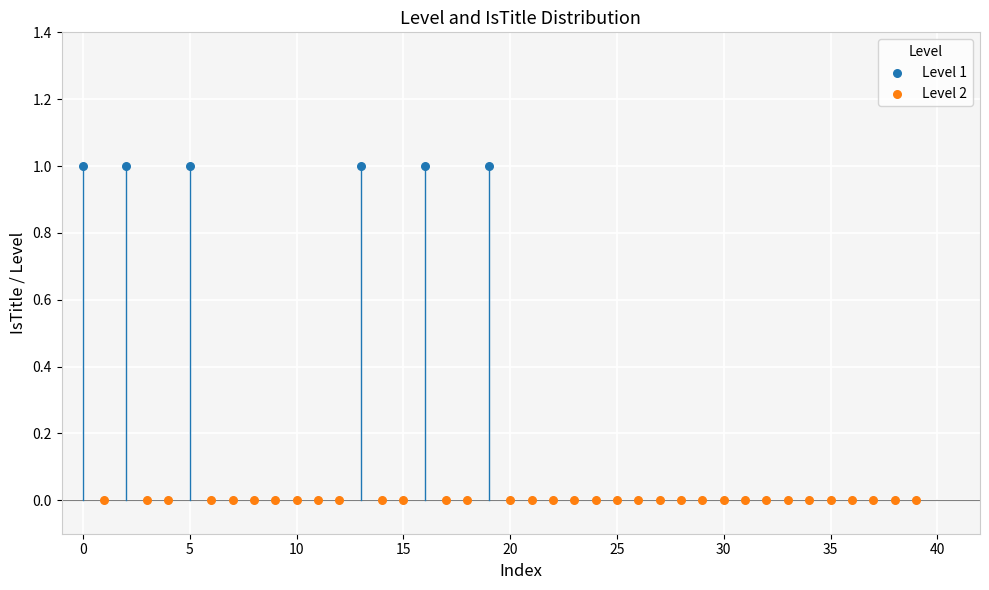

What are all the series names shown in the legend?

Level 1, Level 2